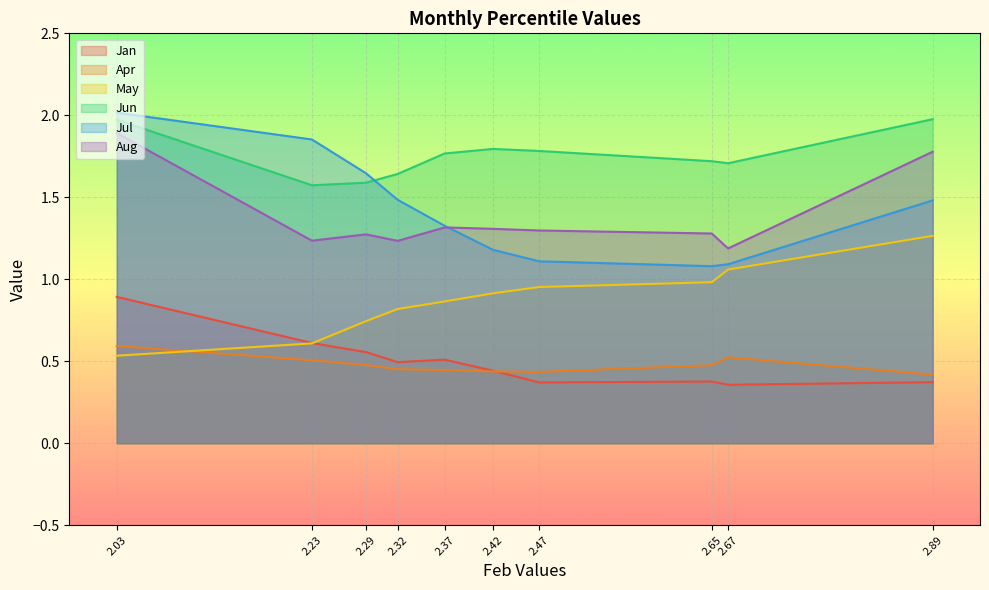

What is the highest value of the Apr series?

0.6